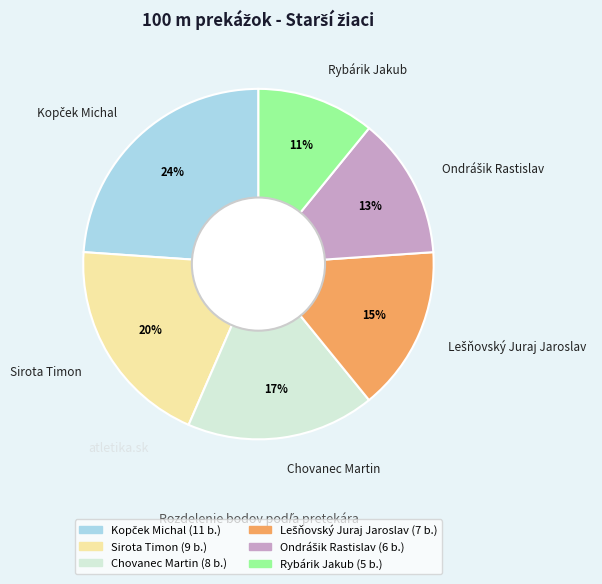

Does Chovanec Martin represent more than half of the total?

No